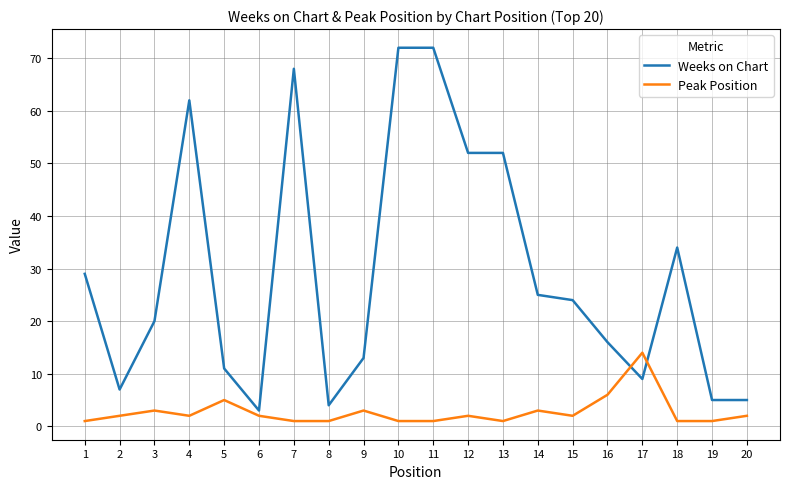

What are all the series names shown in the legend?

Weeks on Chart, Peak Position